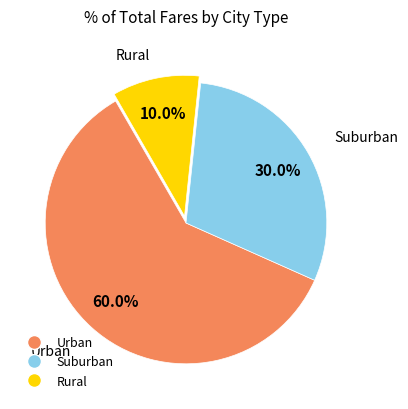

Does any single category account for the majority?

Yes